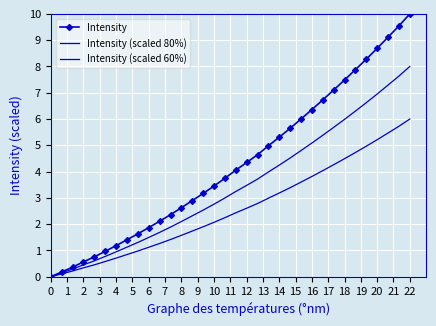

Reading left to right, transcribe all the data shown in this chart.

Intensity: 0.0	0.2	0.4	0.6	0.8	1.0	1.2	1.4	1.6	1.9	2.1	2.4	2.6	2.9	3.2	3.5	3.7	4.1	4.3	4.6	5.0	5.3	5.7	6.0	6.4	6.7	7.1	7.5	7.9	8.3	8.7	9.1	9.5	10.0
Intensity (scaled 80%): 0.0	0.1	0.3	0.5	0.6	0.8	0.9	1.1	1.3	1.5	1.7	1.9	2.1	2.3	2.5	2.8	3.0	3.2	3.5	3.7	4.0	4.3	4.5	4.8	5.1	5.4	5.7	6.0	6.3	6.6	7.0	7.3	7.6	8.0
Intensity (scaled 60%): 0.0	0.1	0.2	0.3	0.5	0.6	0.7	0.8	1.0	1.1	1.3	1.4	1.6	1.7	1.9	2.1	2.2	2.4	2.6	2.8	3.0	3.2	3.4	3.6	3.8	4.0	4.3	4.5	4.7	5.0	5.2	5.5	5.7	6.0